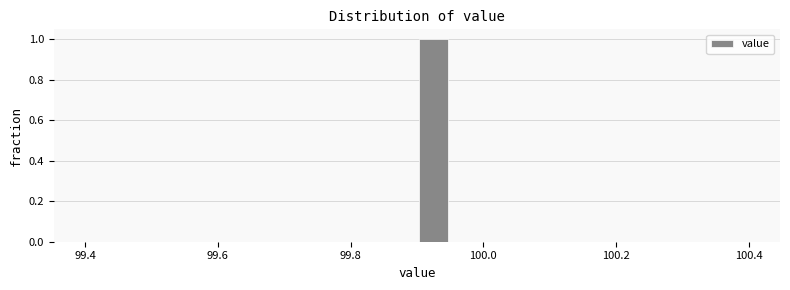

Read against the x-axis, roughly where is the centre of the tallest bar?

99.92